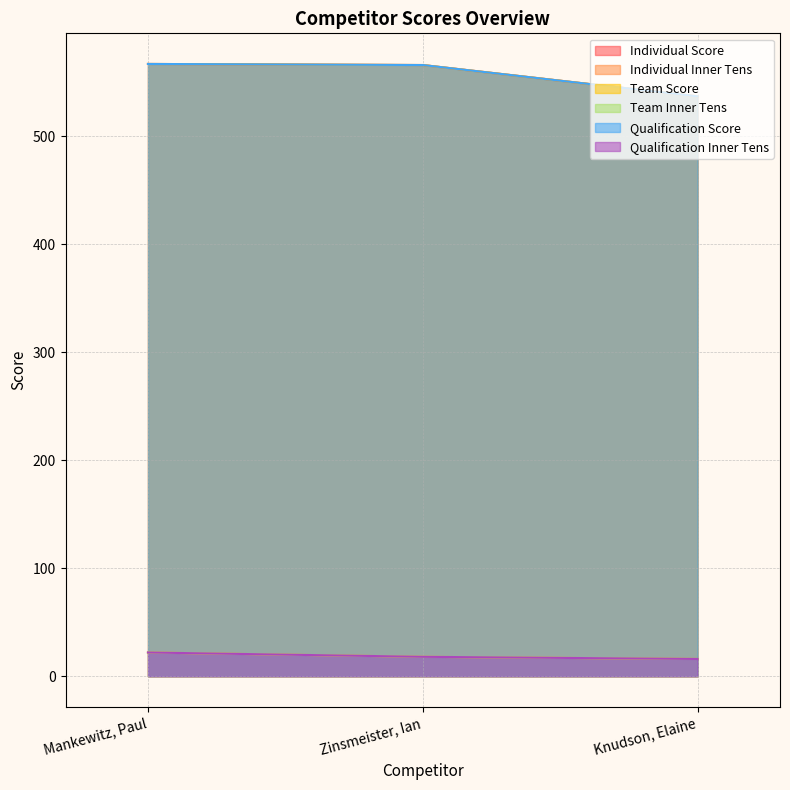

Where does the Team Score series first go above 566?

Mankewitz, Paul